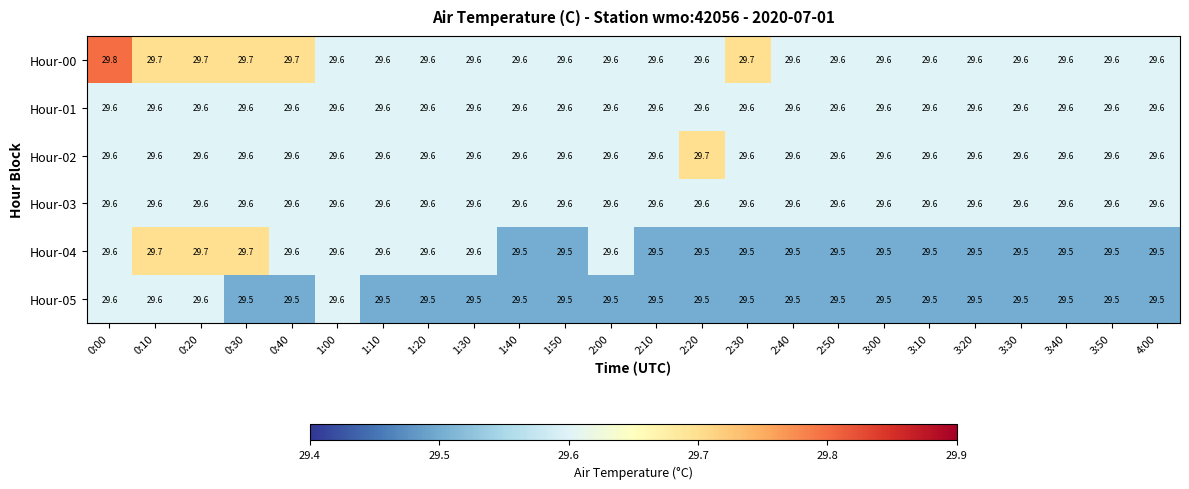

Which series changed the most between 0:00 and 2:40?

Hour-00